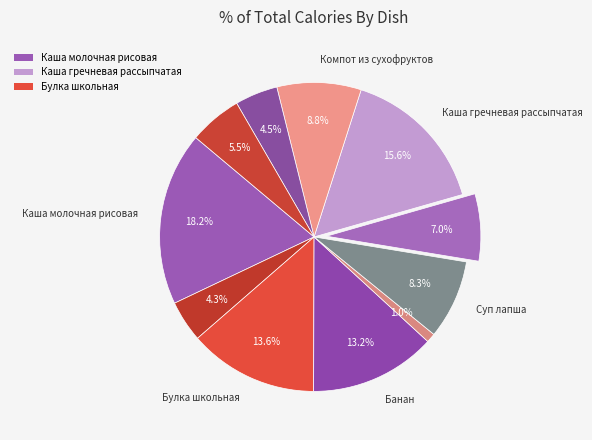

Count the number of slices in the pie.

11